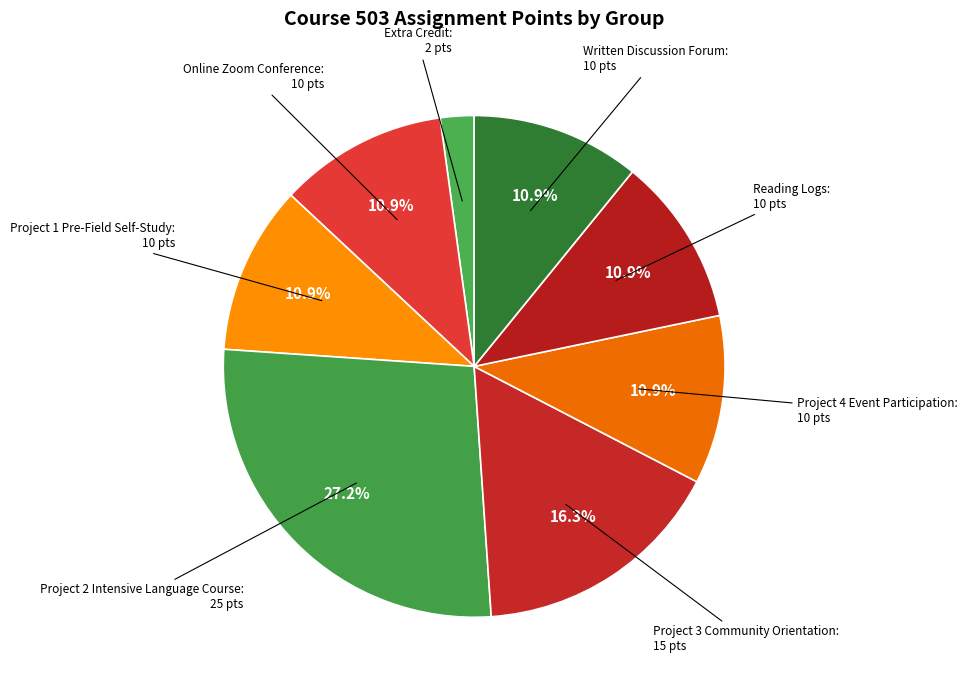

Count the number of slices in the pie.

8